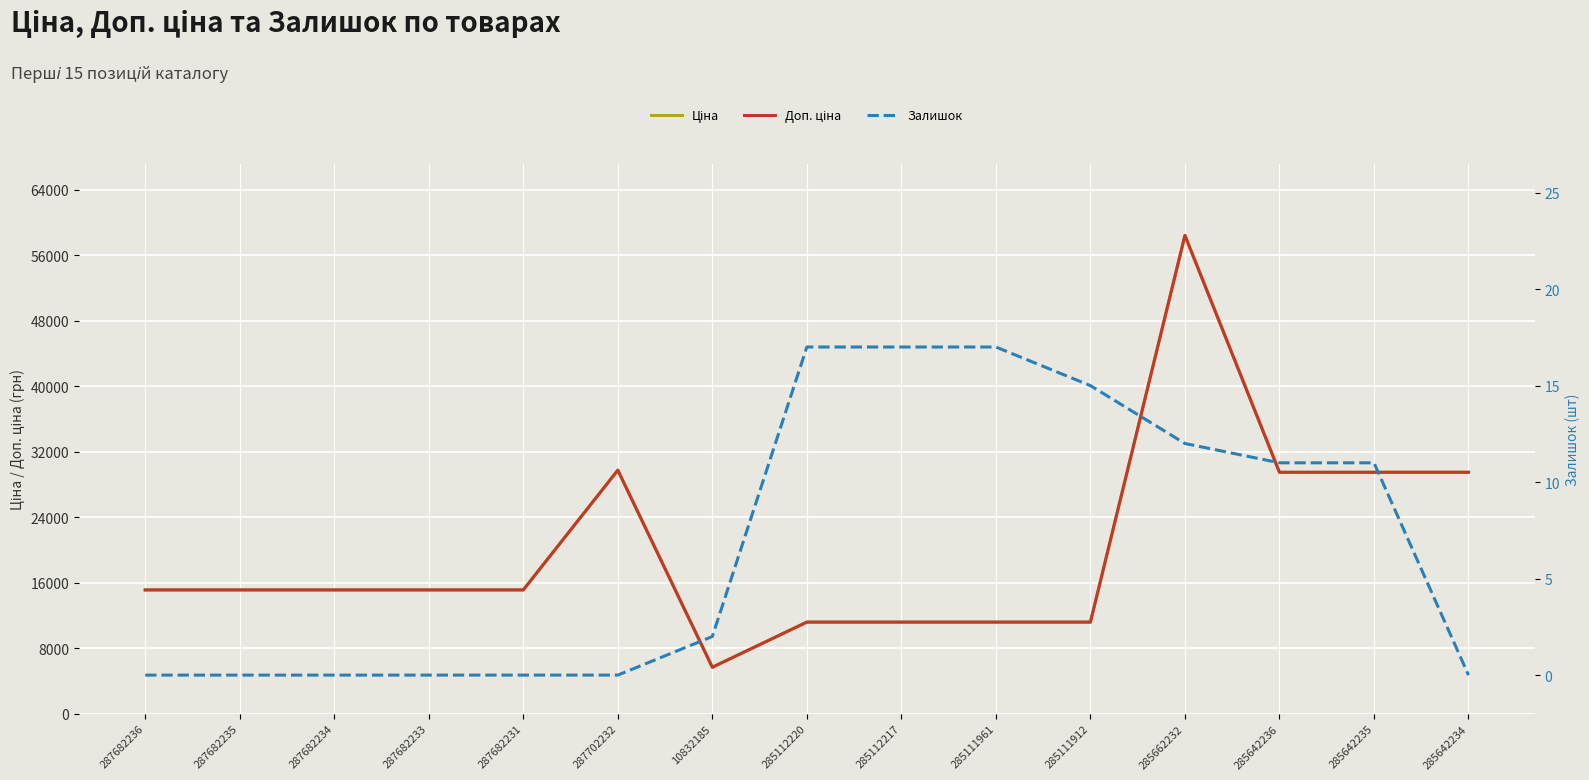

Between 285111961 and 285642235, which is larger?

285642235